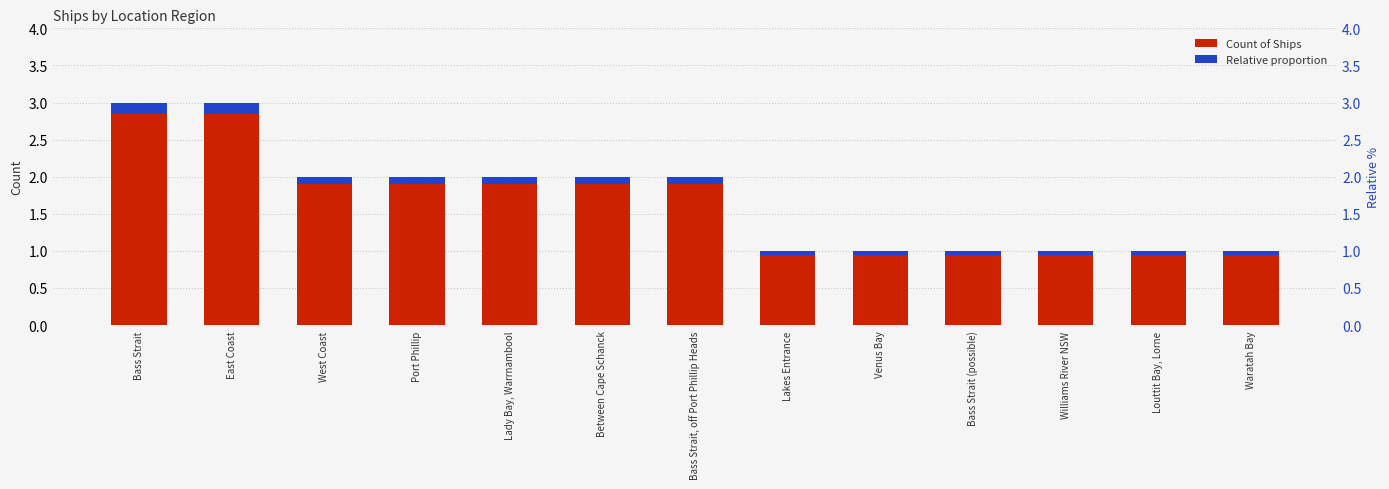

What is the value of the Relative proportion bar at the 4th from the left?

0.1